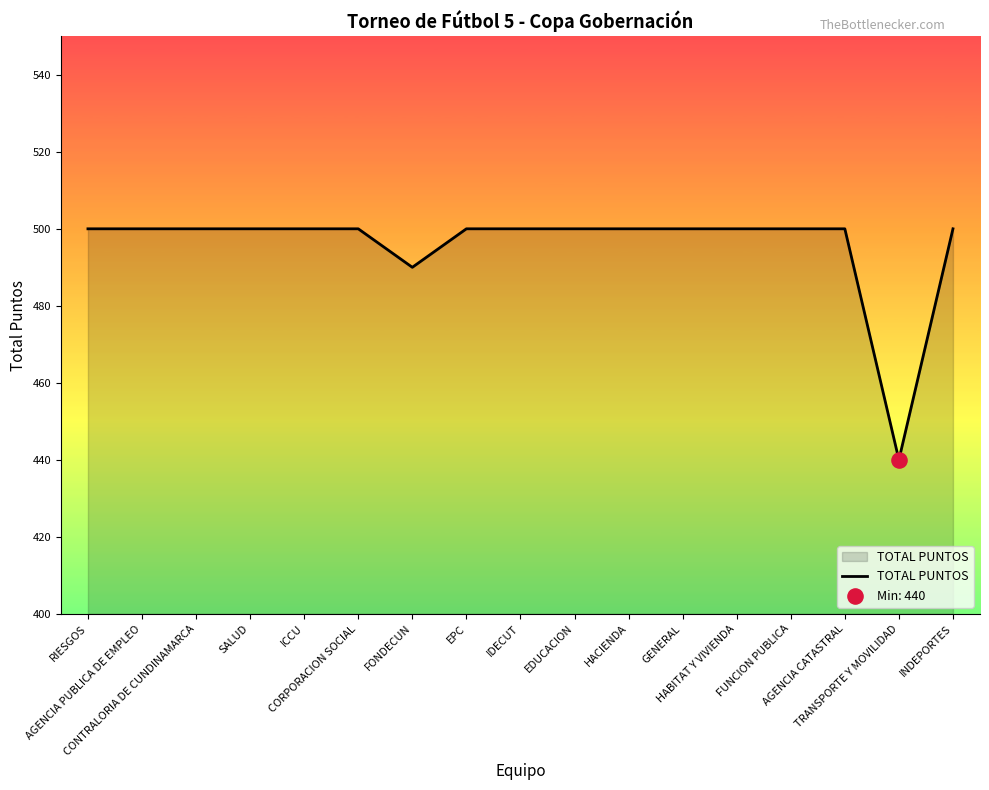

What is the ratio of the value at RIESGOS to the value at CONTRALORIA DE CUNDINAMARCA?

1.0